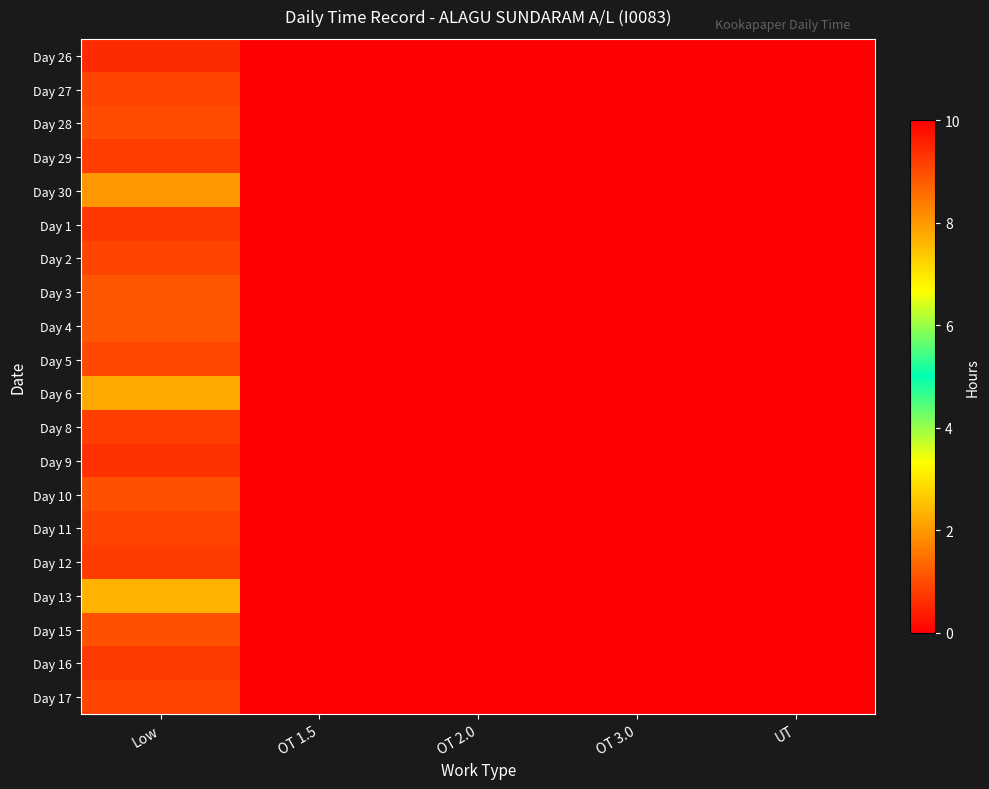

Reading left to right, transcribe all the data shown in this chart.

Day 26: Low=9.4	OT 1.5=0.0	OT 2.0=0.0	OT 3.0=0.0	UT=0.0
Day 27: Low=9.1	OT 1.5=0.0	OT 2.0=0.0	OT 3.0=0.0	UT=0.0
Day 28: Low=9.0	OT 1.5=0.0	OT 2.0=0.0	OT 3.0=0.0	UT=0.0
Day 29: Low=9.2	OT 1.5=0.0	OT 2.0=0.0	OT 3.0=0.0	UT=0.0
Day 30: Low=8.0	OT 1.5=0.0	OT 2.0=0.0	OT 3.0=0.0	UT=0.0
Day 1: Low=9.3	OT 1.5=0.0	OT 2.0=0.0	OT 3.0=0.0	UT=0.0
Day 2: Low=9.1	OT 1.5=0.0	OT 2.0=0.0	OT 3.0=0.0	UT=0.0
Day 3: Low=8.9	OT 1.5=0.0	OT 2.0=0.0	OT 3.0=0.0	UT=0.0
Day 4: Low=8.9	OT 1.5=0.0	OT 2.0=0.0	OT 3.0=0.0	UT=0.0
Day 5: Low=9.0	OT 1.5=0.0	OT 2.0=0.0	OT 3.0=0.0	UT=0.0
Day 6: Low=7.8	OT 1.5=0.0	OT 2.0=0.0	OT 3.0=0.0	UT=0.0
Day 8: Low=9.2	OT 1.5=0.0	OT 2.0=0.0	OT 3.0=0.0	UT=0.0
Day 9: Low=9.3	OT 1.5=0.0	OT 2.0=0.0	OT 3.0=0.0	UT=0.0
Day 10: Low=8.9	OT 1.5=0.0	OT 2.0=0.0	OT 3.0=0.0	UT=0.0
Day 11: Low=9.1	OT 1.5=0.0	OT 2.0=0.0	OT 3.0=0.0	UT=0.0
Day 12: Low=9.2	OT 1.5=0.0	OT 2.0=0.0	OT 3.0=0.0	UT=0.0
Day 13: Low=7.6	OT 1.5=0.0	OT 2.0=0.0	OT 3.0=0.0	UT=0.0
Day 15: Low=8.9	OT 1.5=0.0	OT 2.0=0.0	OT 3.0=0.0	UT=0.0
Day 16: Low=9.2	OT 1.5=0.0	OT 2.0=0.0	OT 3.0=0.0	UT=0.0
Day 17: Low=9.1	OT 1.5=0.0	OT 2.0=0.0	OT 3.0=0.0	UT=0.0